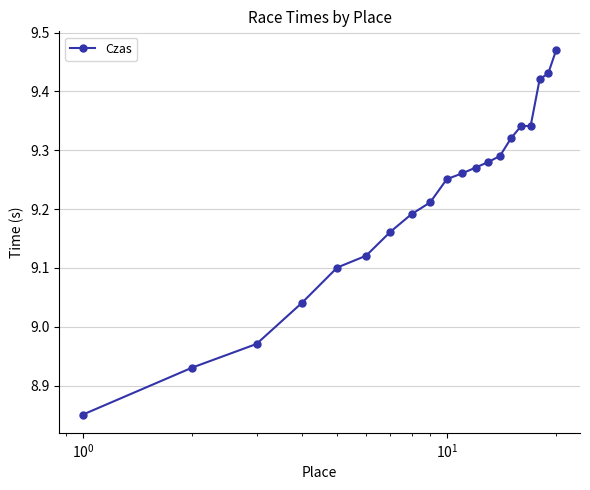

What is the difference between the maximum and second lowest values?

0.5